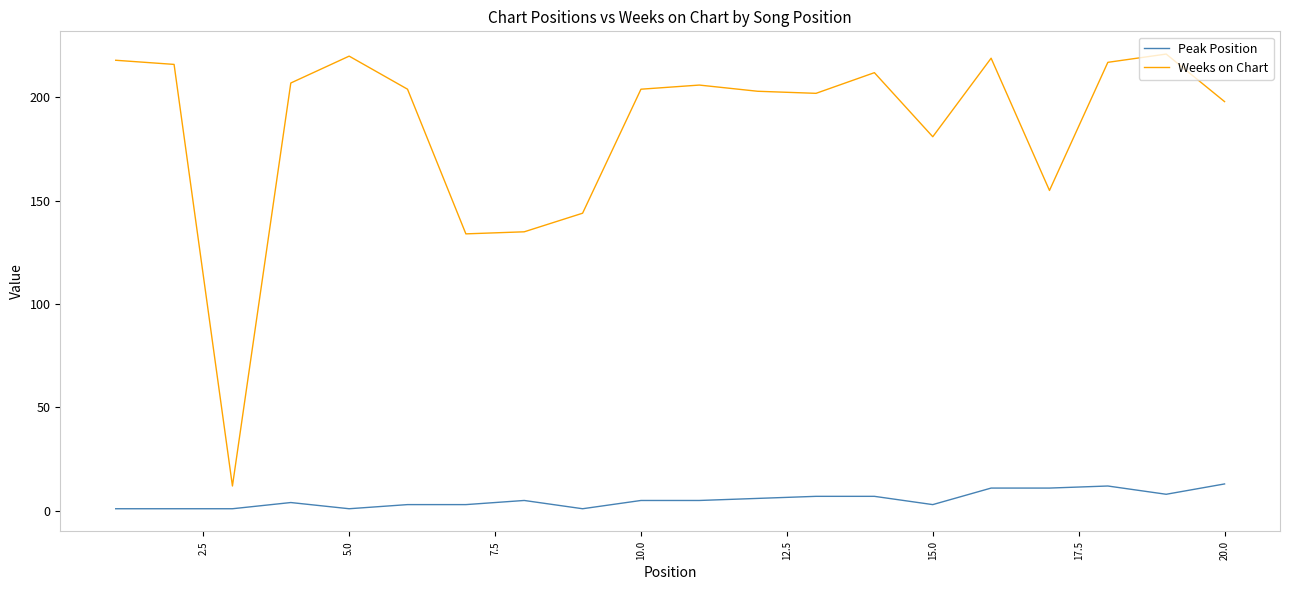

Which series has the widest spread of values?

Weeks on Chart